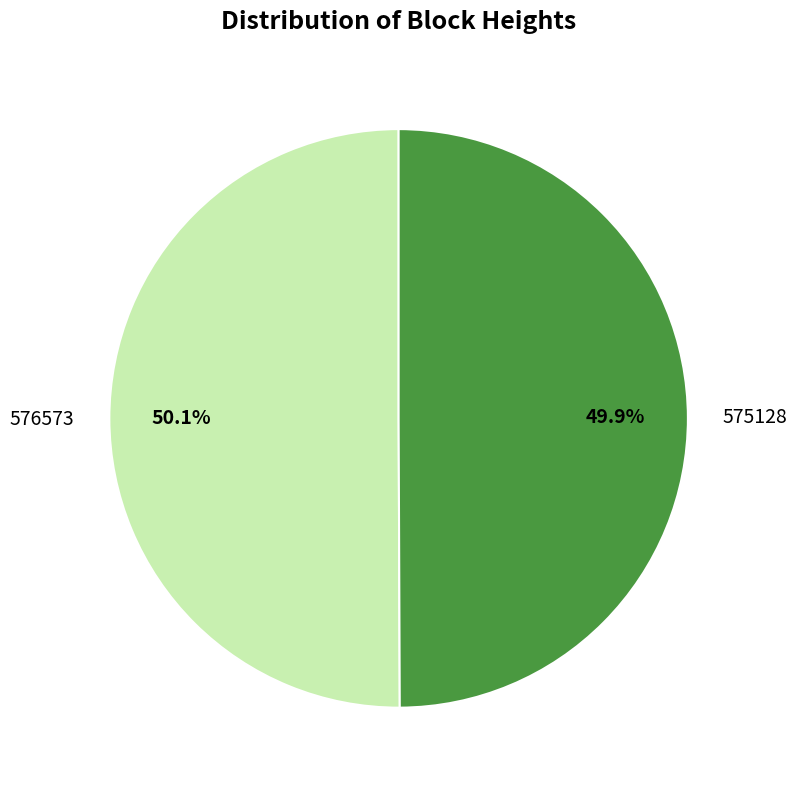

Is there any slice that represents more than half of the pie?

Yes